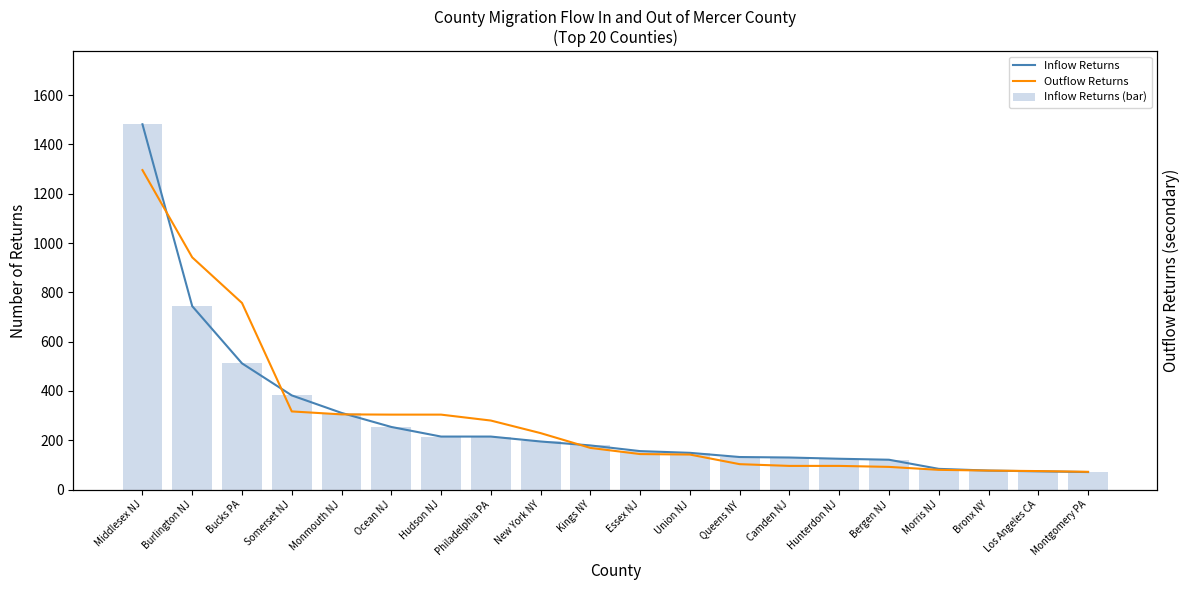

What is the difference between the maximum and minimum values in the Inflow Returns series?

1411